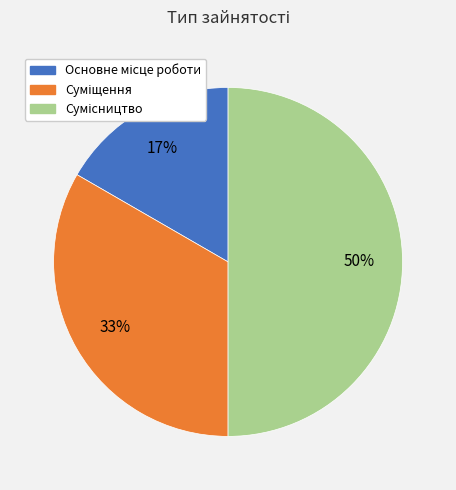

To the nearest percent, what is the average slice percentage?

33%